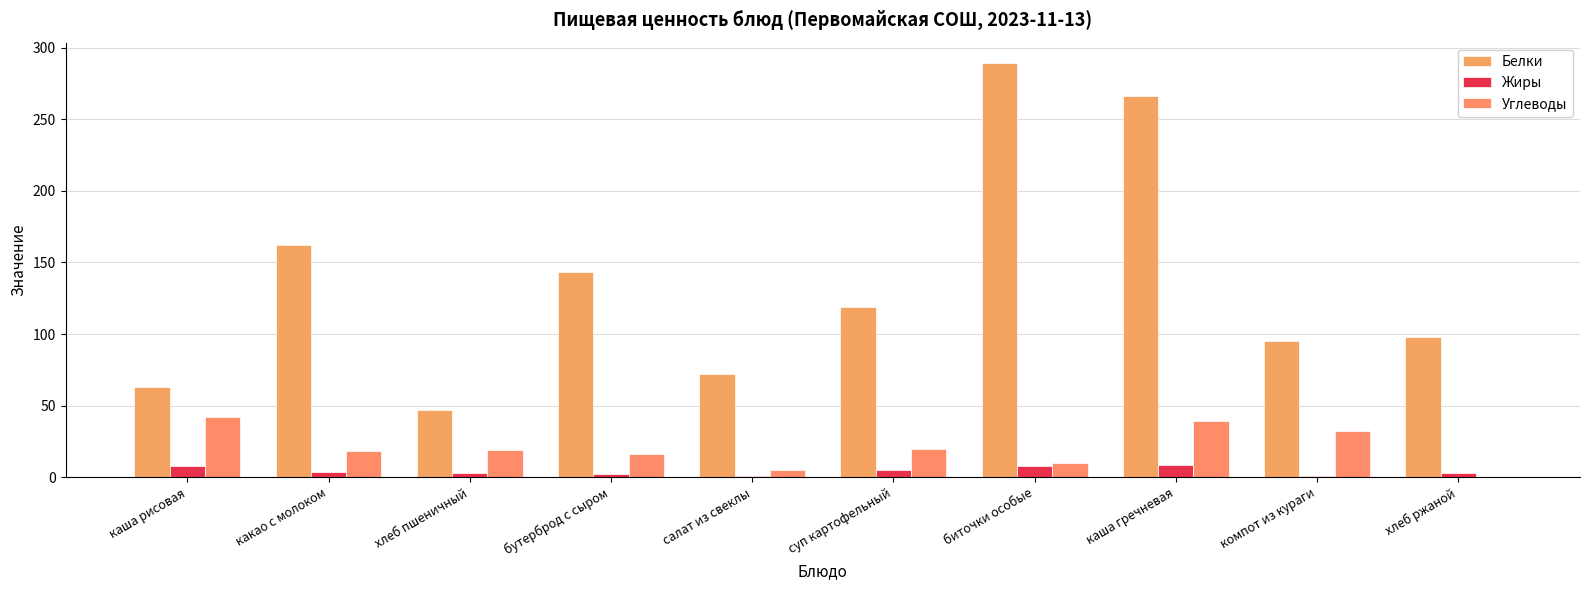

Are the bars grouped side by side (vs. stacked)?

Yes